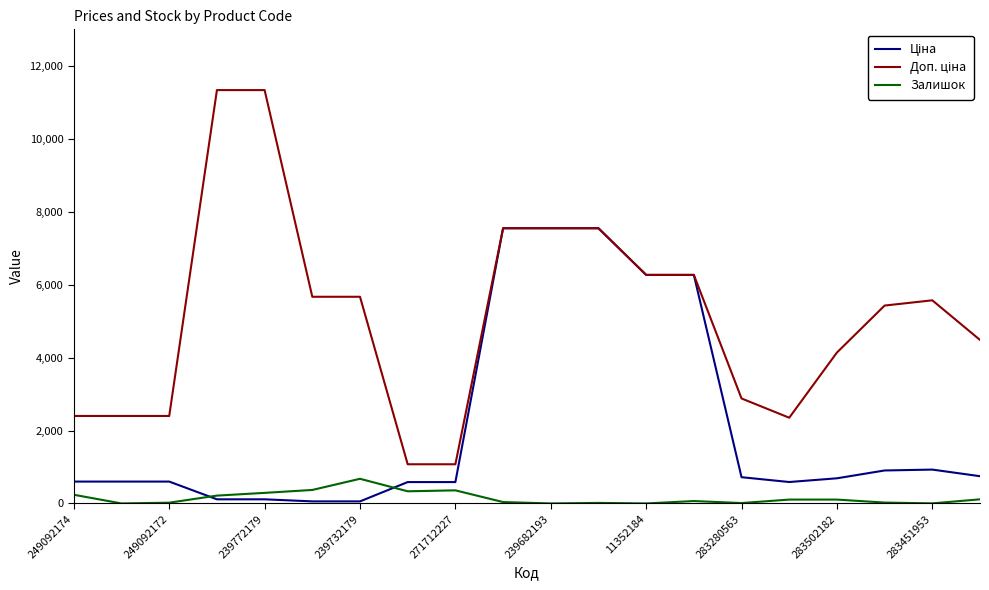

How many lines are shown in the chart?

3